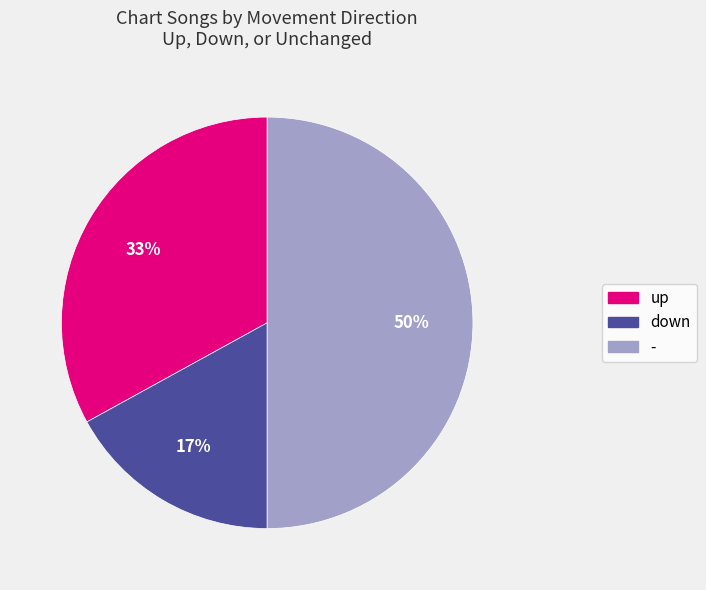

The up slice represents 33% of the pie. True or false?

True